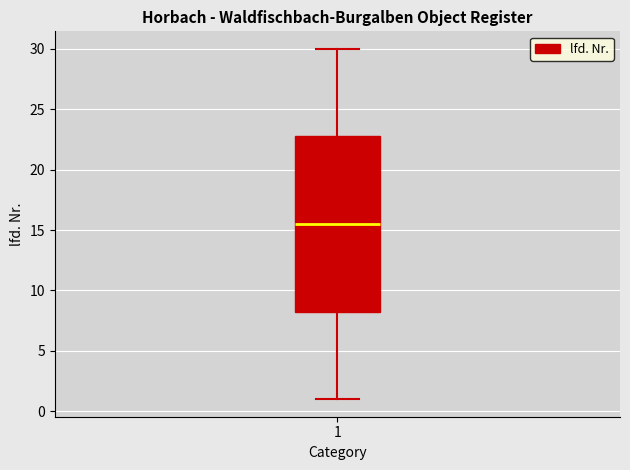

Read this box plot against the y-axis: the position of the median line, the range covered by the box, and the ends of both whiskers. The values are not printed on the chart, so give them approximately, as read against the axis.

median 15.5, box 8.5 to 23.0, whiskers 1.0 to 30.0